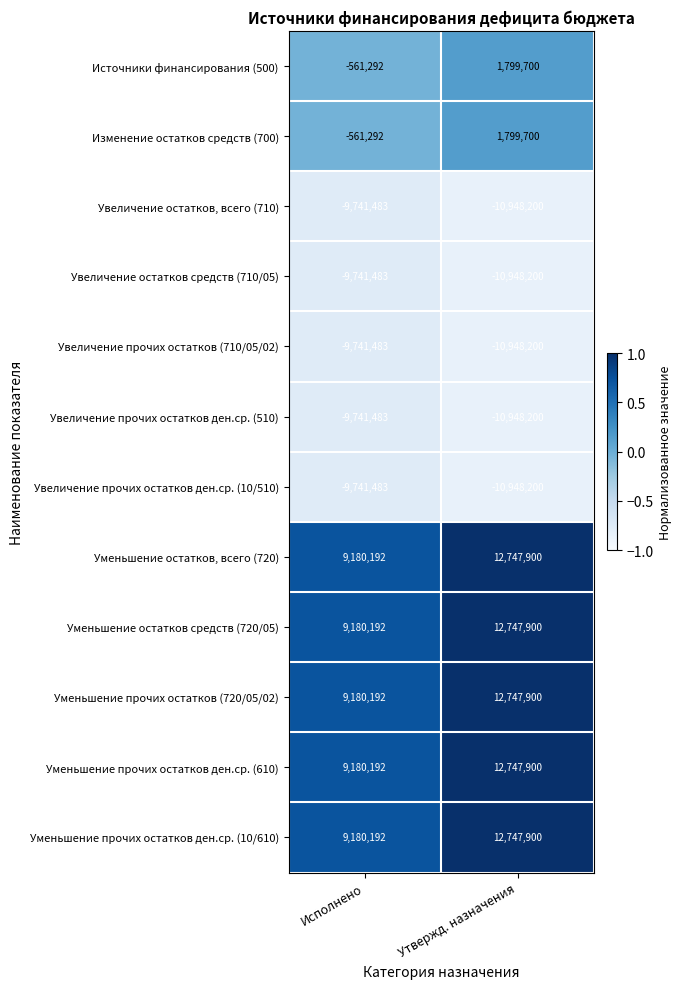

Which category has the lowest value across all series?

Утвержд. назначения